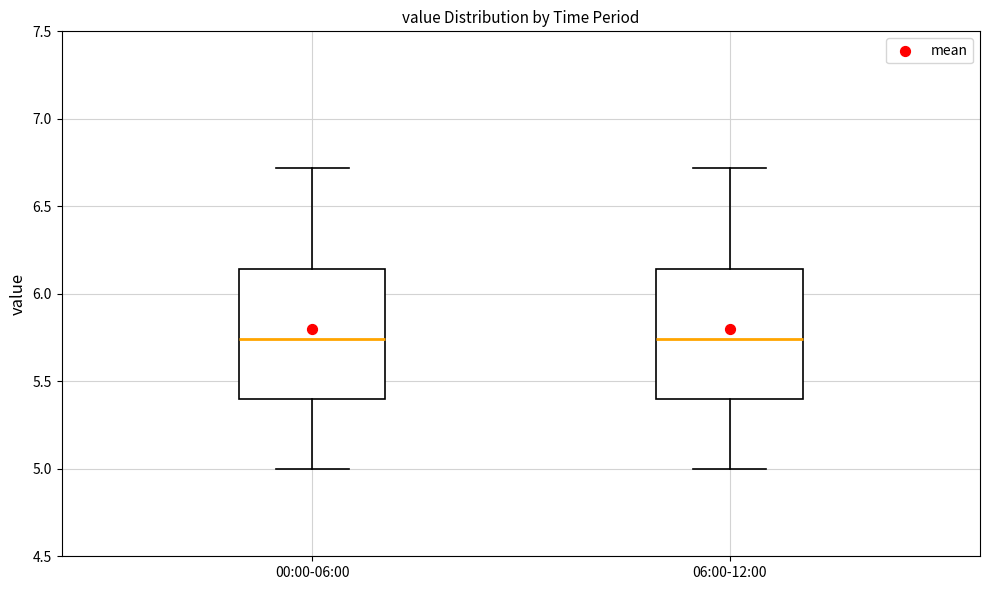

Where does the upper whisker of the box for 00:00-06:00 end on the y-axis? The values are not printed on the chart, so give them approximately, as read against the axis.

6.70